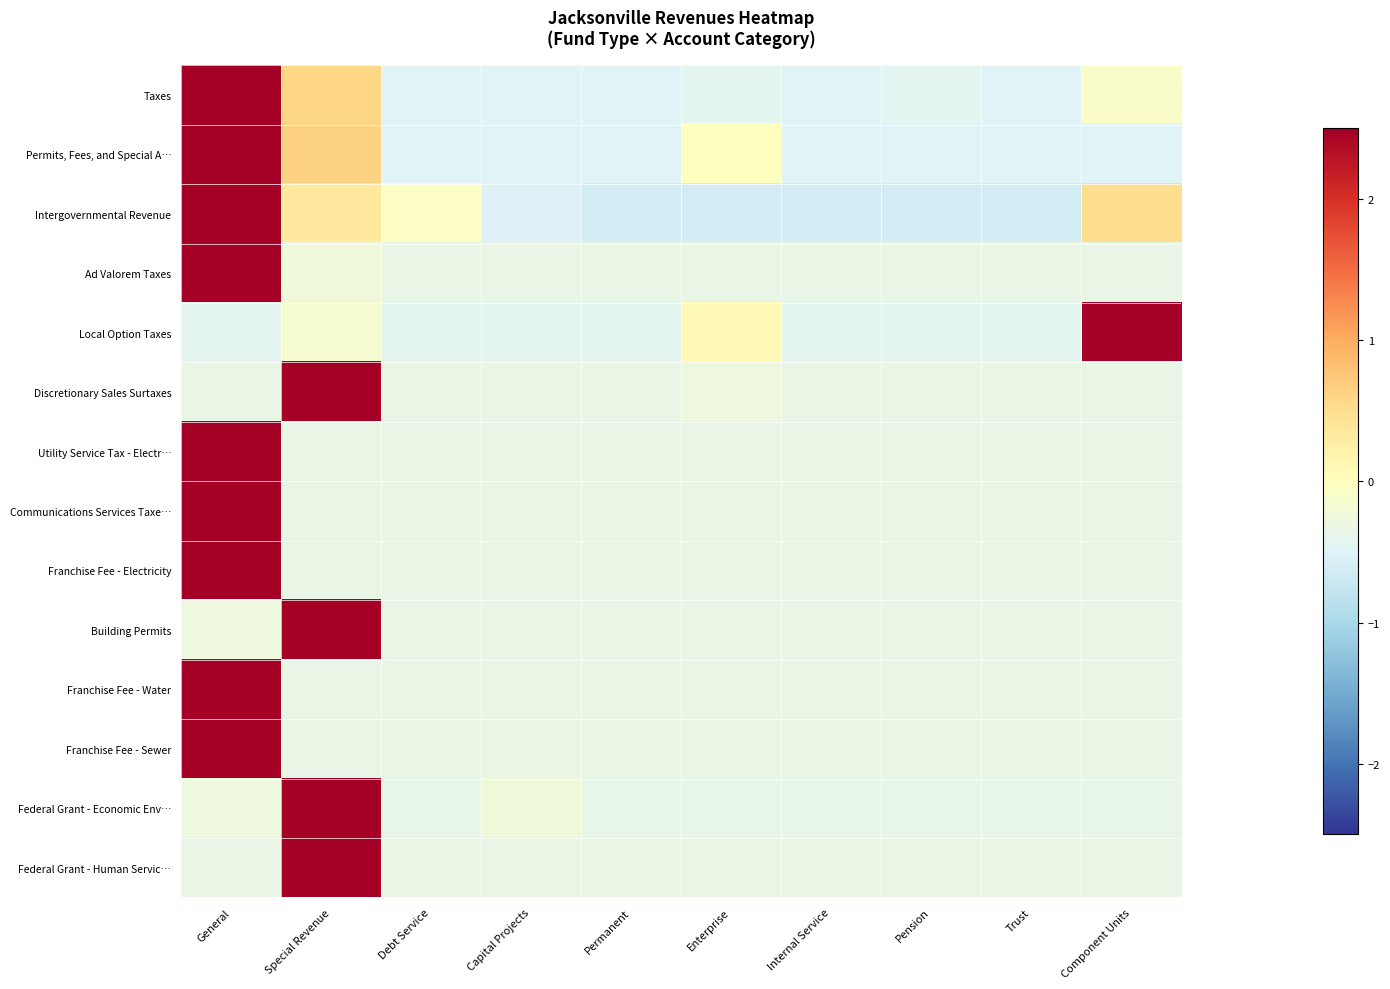

Which series has the largest range (max minus min)?

Local Option Taxes